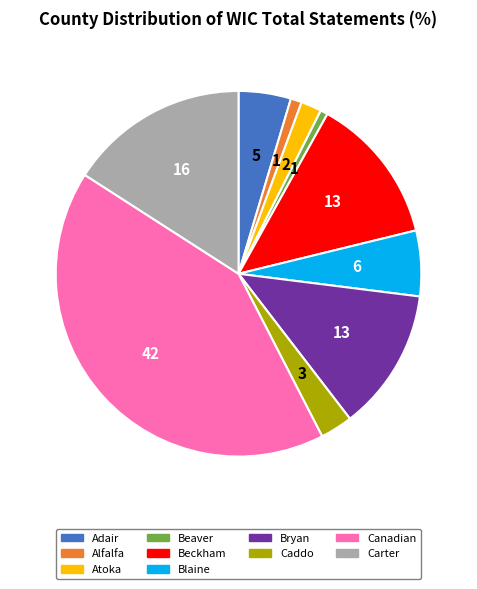

Combined, do Adair and Bryan account for over 50%?

No